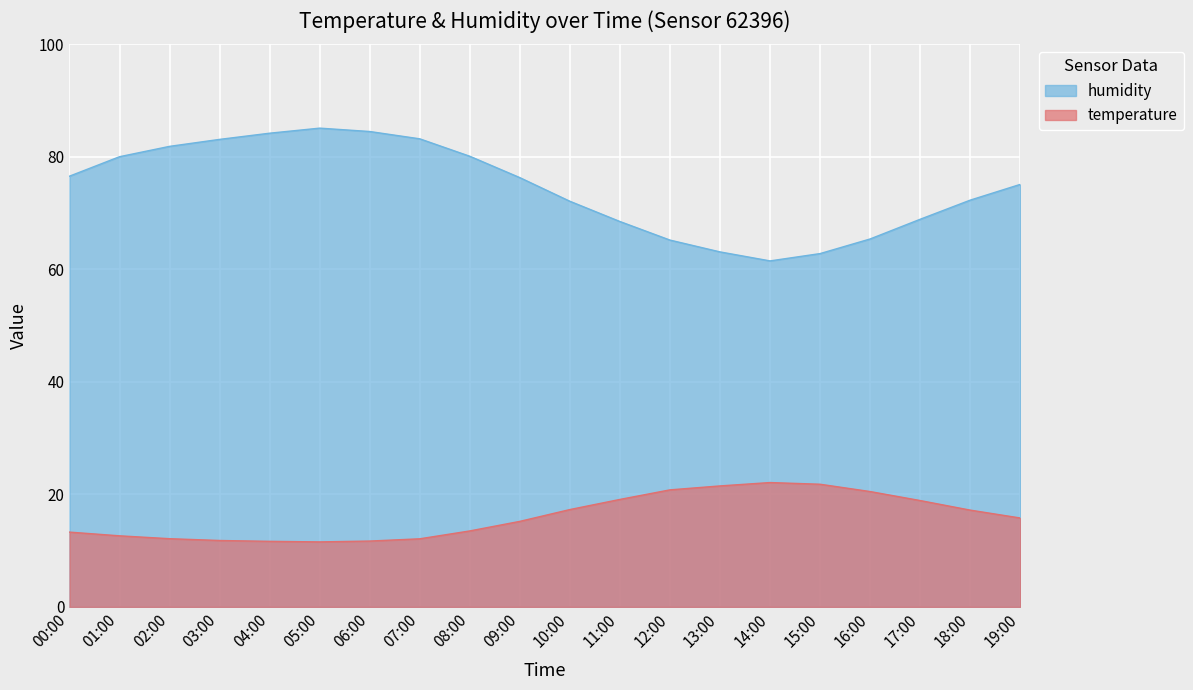

Which label corresponds to the largest value in the chart?

05:00